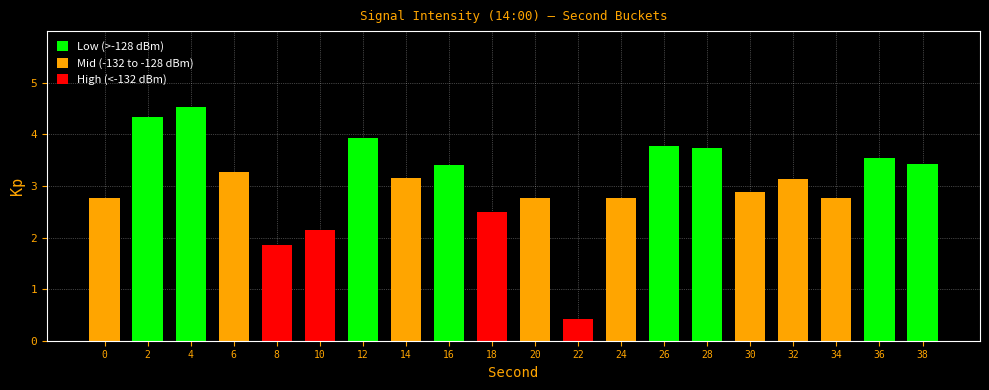

What value does the data have at 14?

3.2